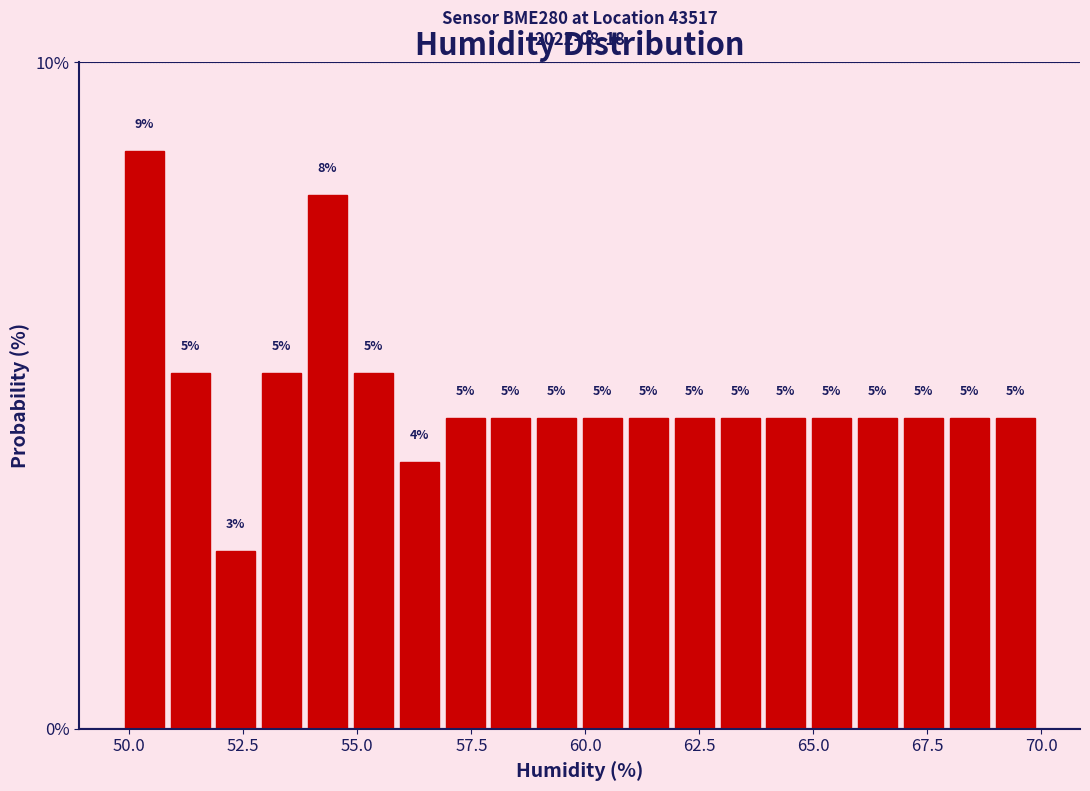

Around what value on the x-axis is the tallest bar? Give the approximate position of its centre, as read against the axis.

50.5